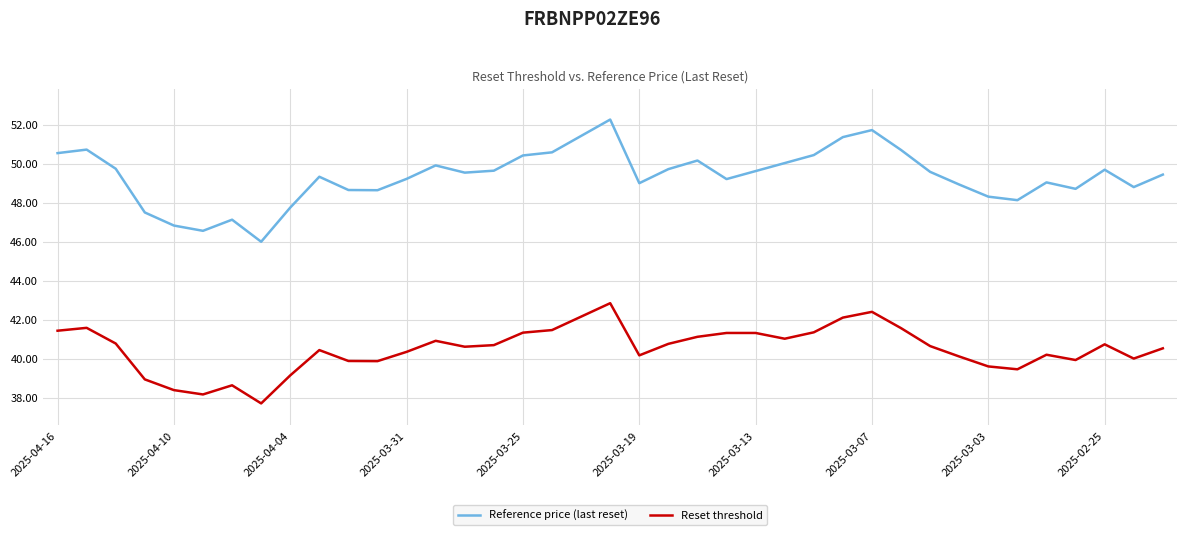

Which has a higher value, 2025-03-03 or 2025-02-21?

2025-02-21